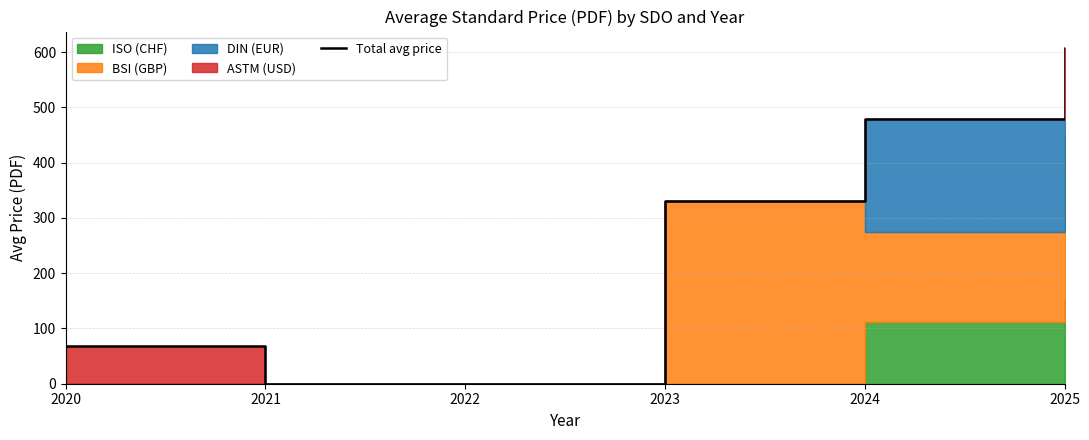

How many data points are above 330?

2